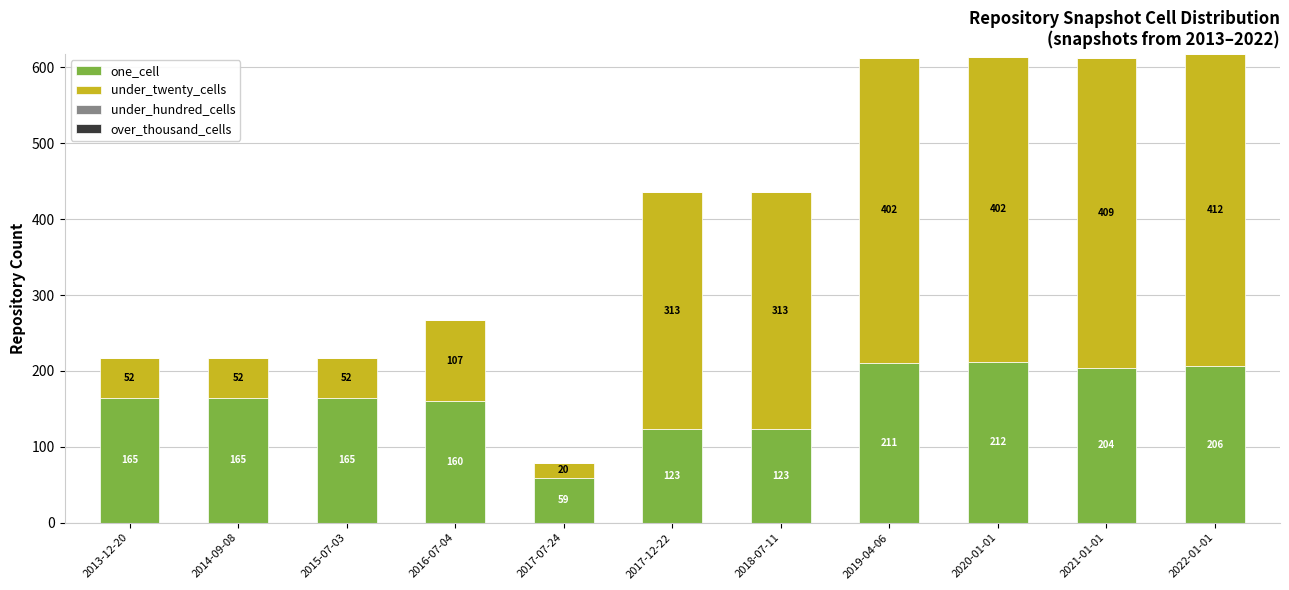

What is the total value across all series at 2017-07-24?

79